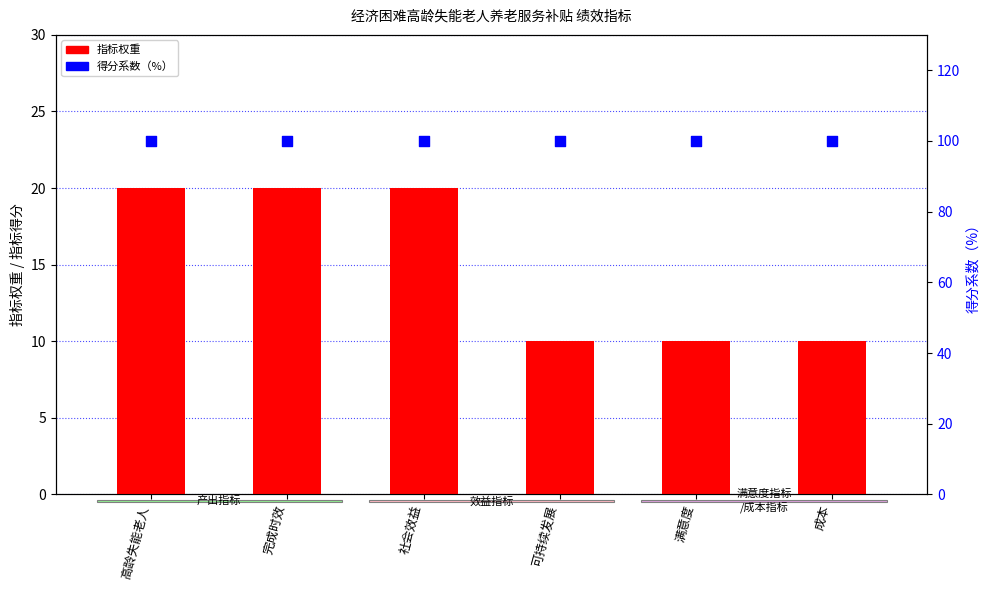

What are all the series names shown in the legend?

指标权重, 得分系数（%）